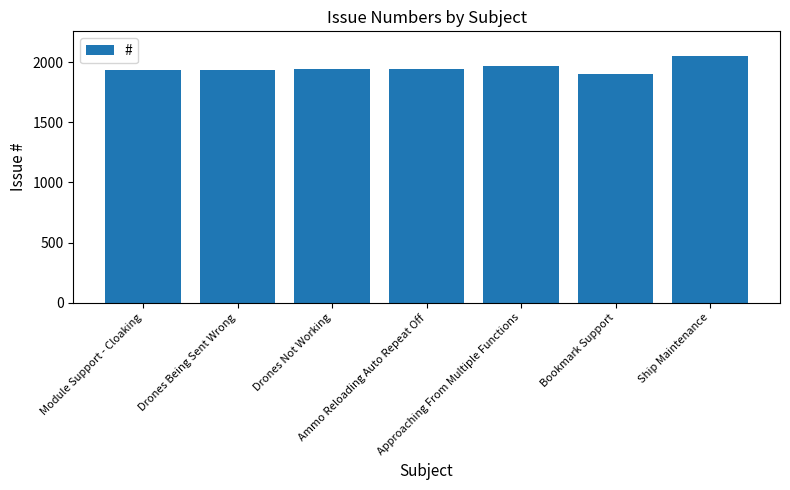

What is the difference between the maximum and minimum values?

151